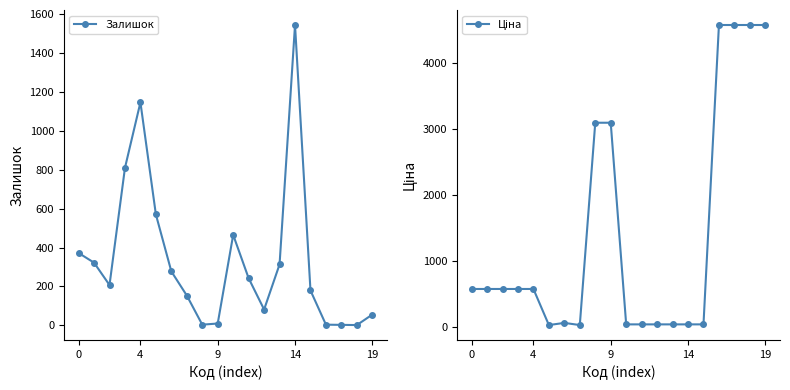

At how many categories does at least one series exceed 1553?

6